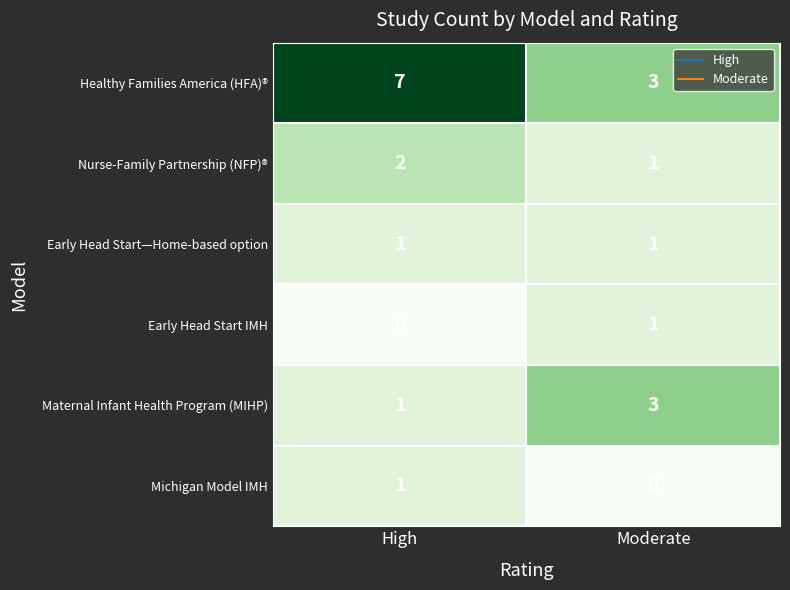

What is the maximum value shown in the chart?

7